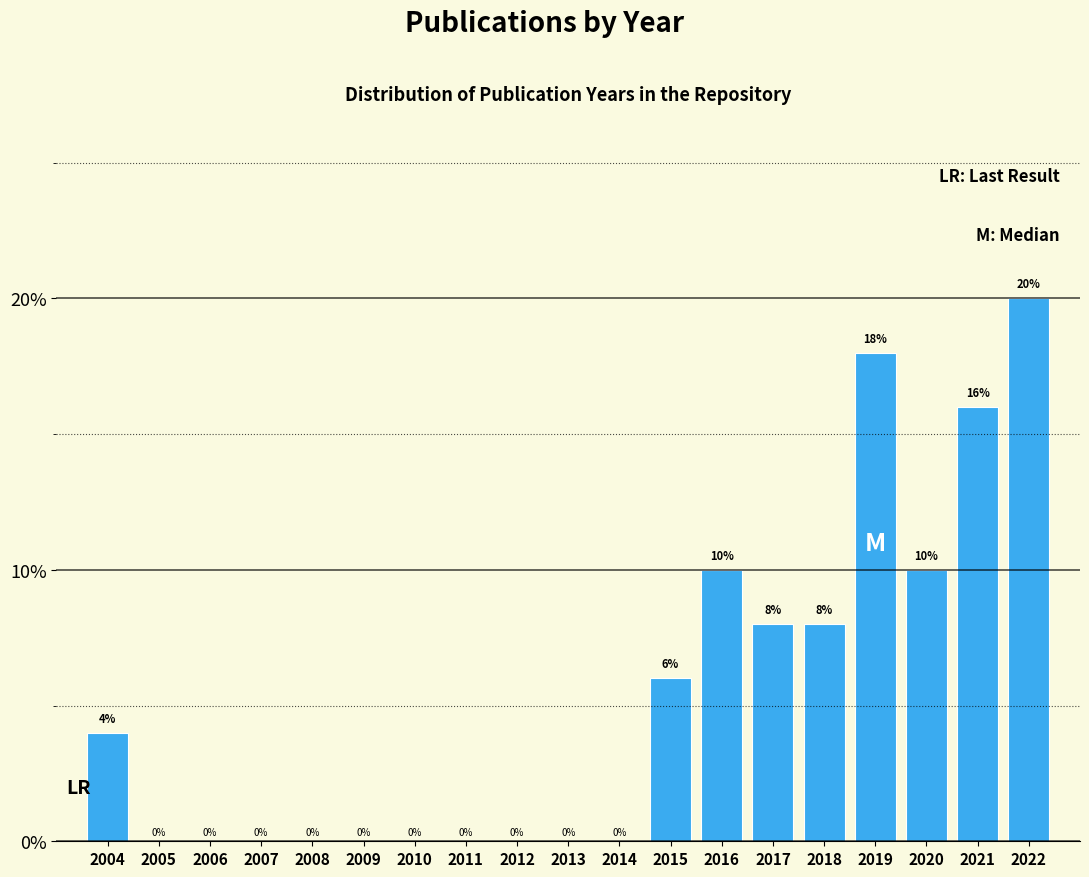

Reading left to right, extract all data points from this chart.

2004=4	2005=0	2006=0	2007=0	2008=0	2009=0	2010=0	2011=0	2012=0	2013=0	2014=0	2015=6	2016=10	2017=8	2018=8	2019=18	2020=10	2021=16	2022=20